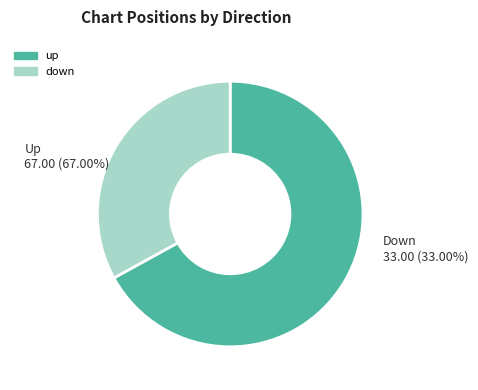

Between up and down, which is larger?

up